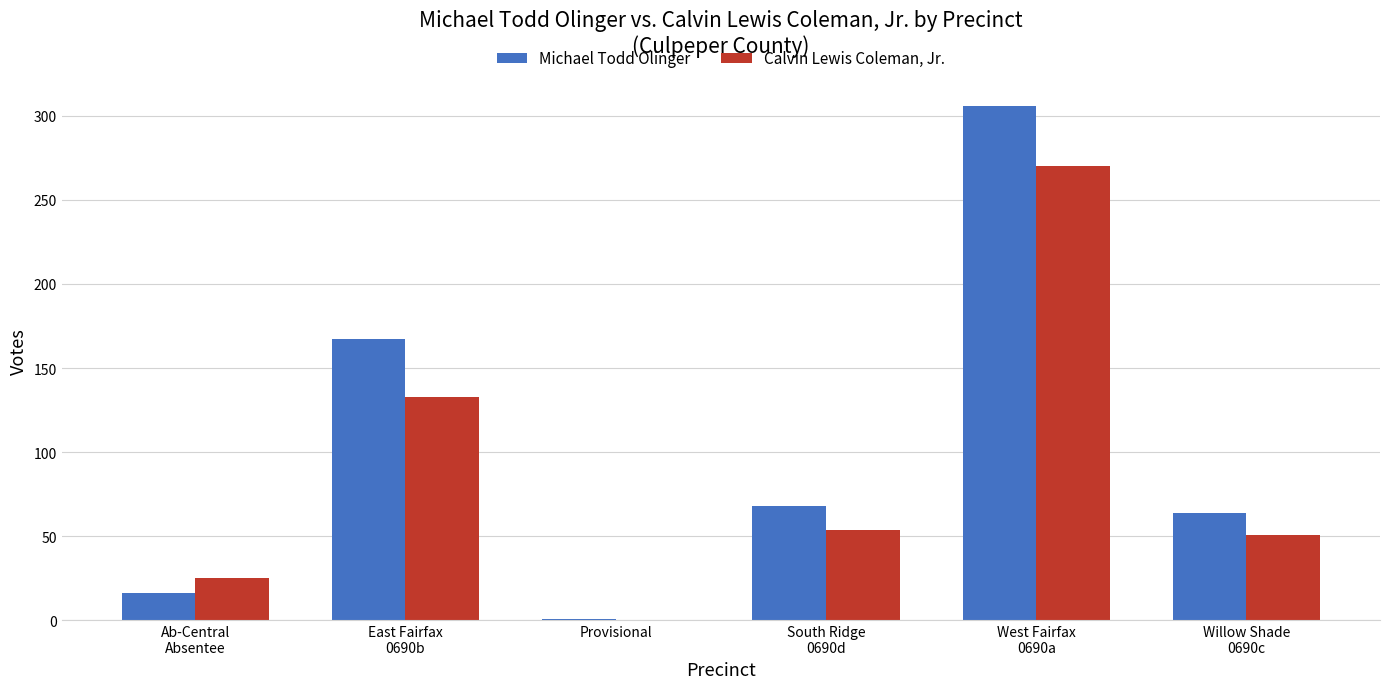

The value of Calvin Lewis Coleman, Jr. at Willow Shade
0690c is 17. True or false?

False